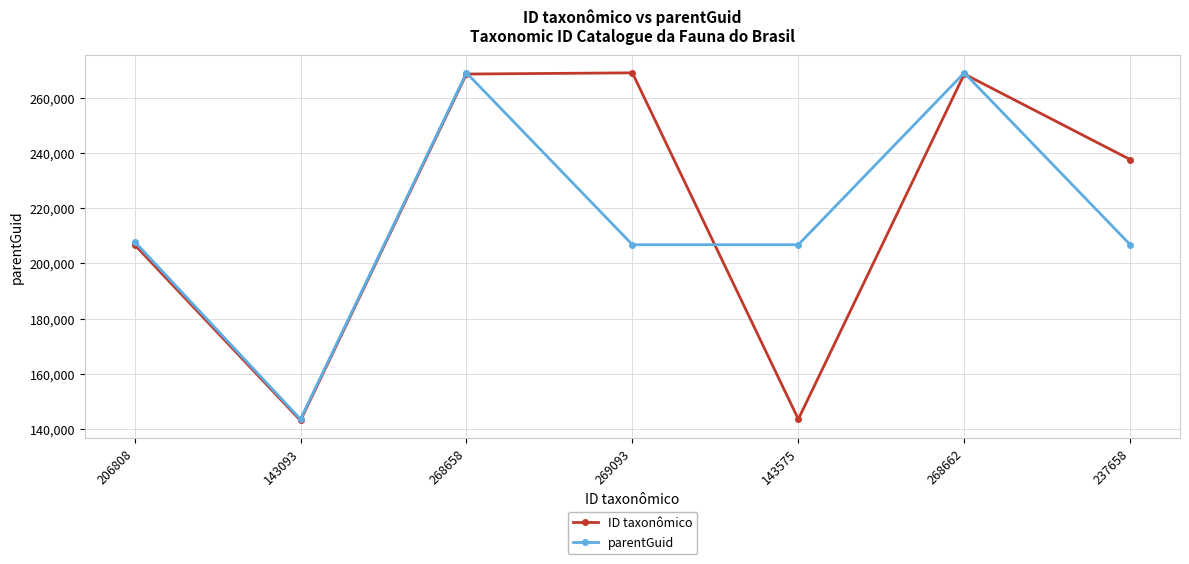

What position from the left is 143093?

2